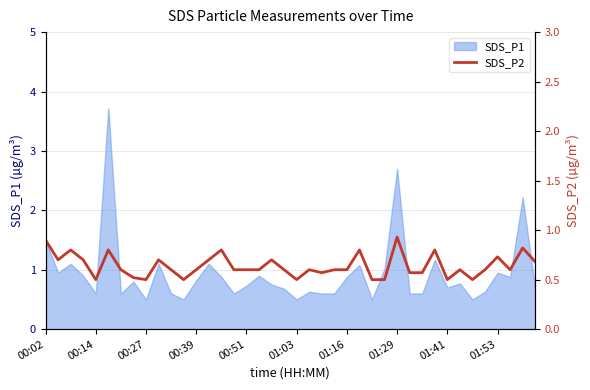

The value of SDS_P1 at 00:27 is 0.5. True or false?

True